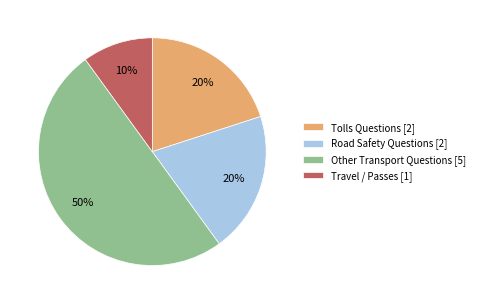

Is Road Safety Questions [2] the majority of the pie?

No